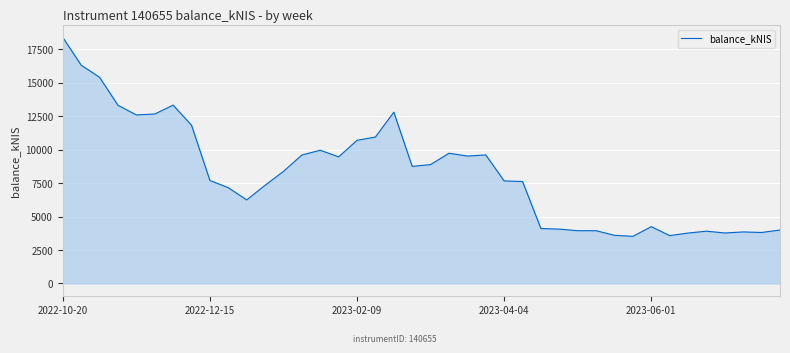

What is the smallest value displayed?

3524.1